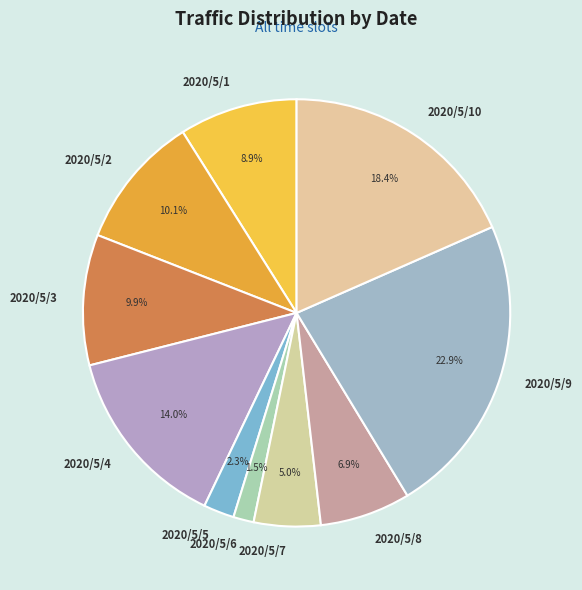

Between 2020/5/9 and 2020/5/4, which is larger?

2020/5/9